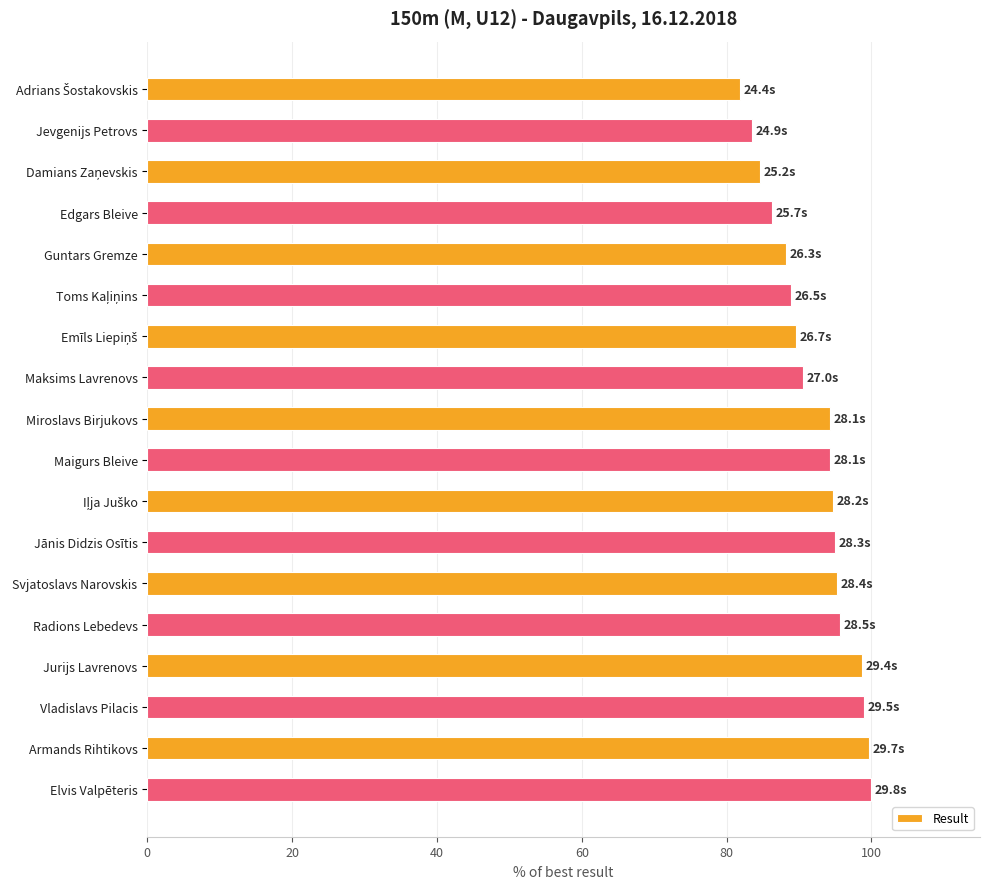

What is the approximate value at Svjatoslavs Narovskis?

95.3